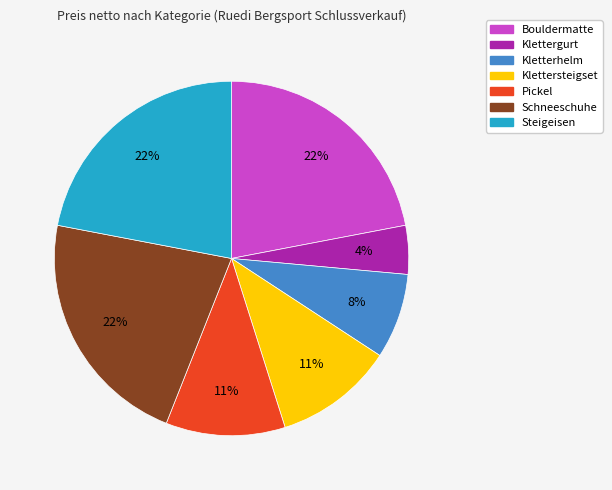

To the nearest percent, what is the difference between the Klettersteigset and Schneeschuhe slice percentages?

11%